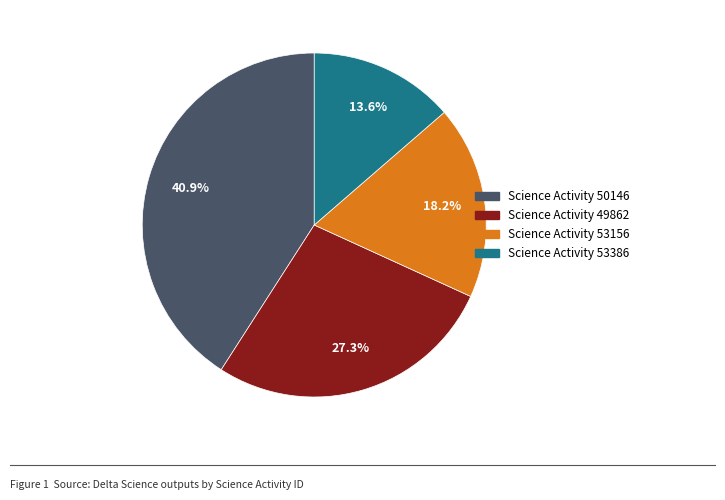

Does any single category account for the majority?

No